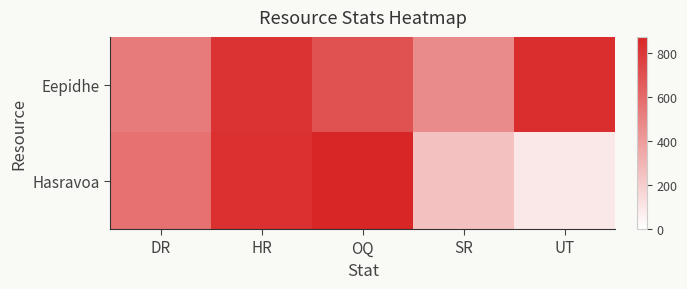

Which series has the largest total across all categories?

Eepidhe